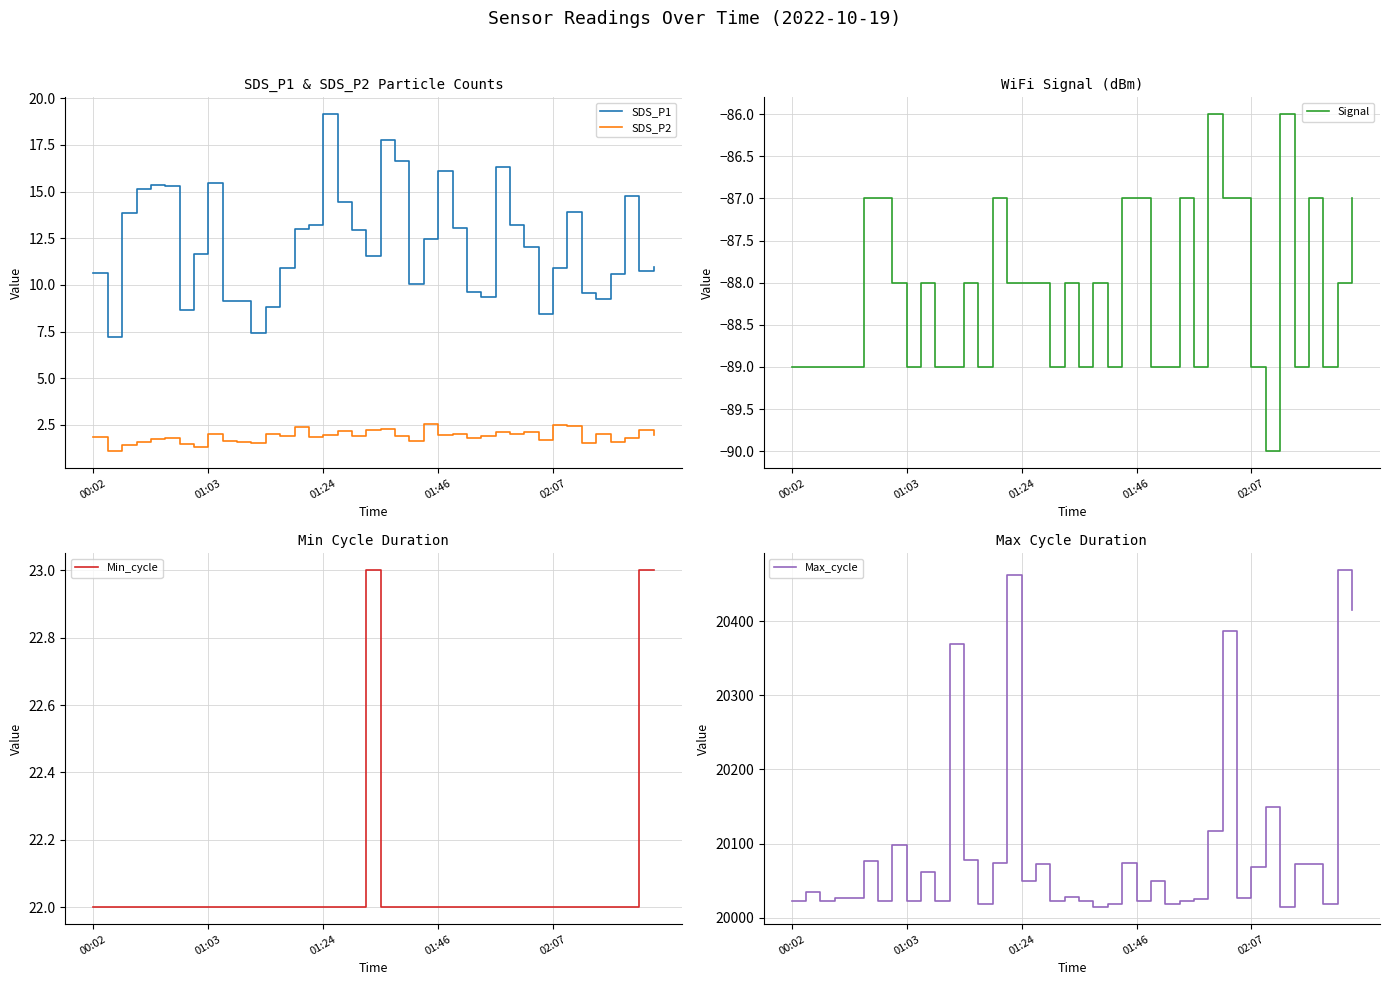

What is the total value across all series at 21?

19967.5